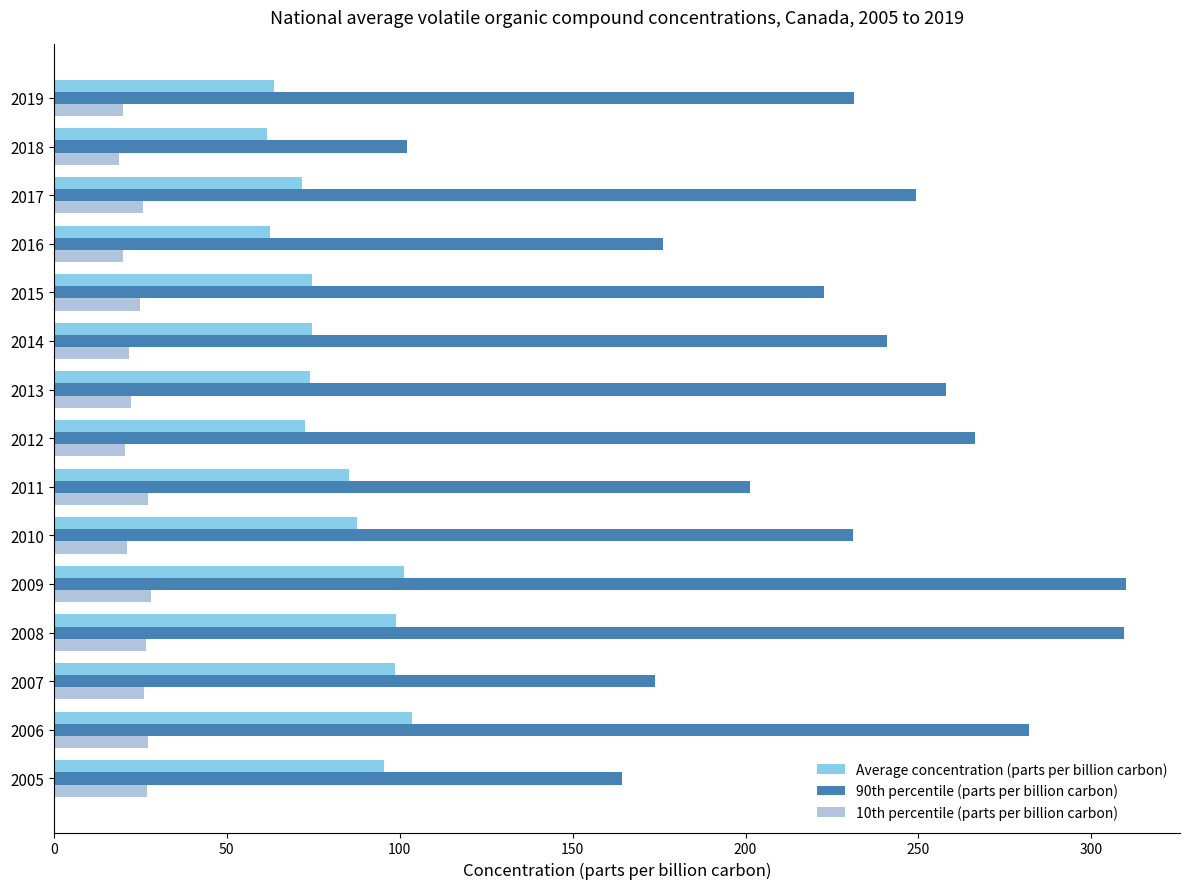

How many data points does each series have?

15